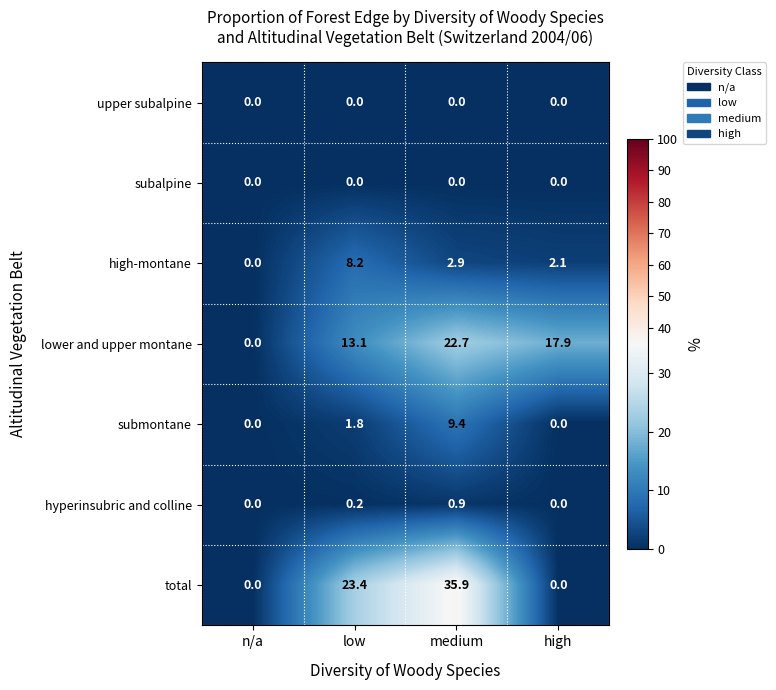

Reading left to right, what are all the values shown in this chart?

upper subalpine: 0.0	0.0	0.0	0.0
subalpine: 0.0	0.0	0.0	0.0
high-montane: 0.0	8.2	2.9	2.1
lower and upper montane: 0.0	13.1	22.7	17.9
submontane: 0.0	1.8	9.4	0.0
hyperinsubric and colline: 0.0	0.2	0.9	0.0
total: 0.0	23.4	35.9	0.0